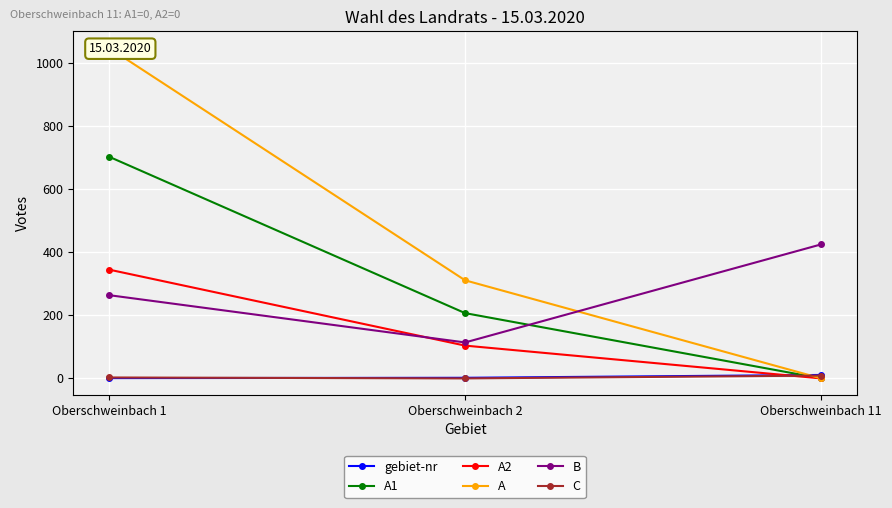

Reading right to left, extract all data points from this chart.

gebiet-nr: 11	2	1
A1: 0	207	703
A2: 0	104	345
A: 0	311	1048
B: 425	114	264
C: 9	0	3